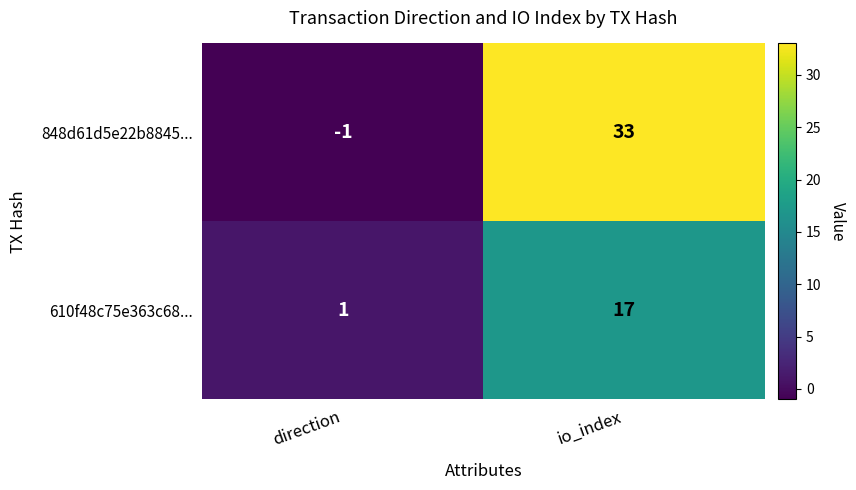

Which series has the largest total across all categories?

848d61d5e22b8845...